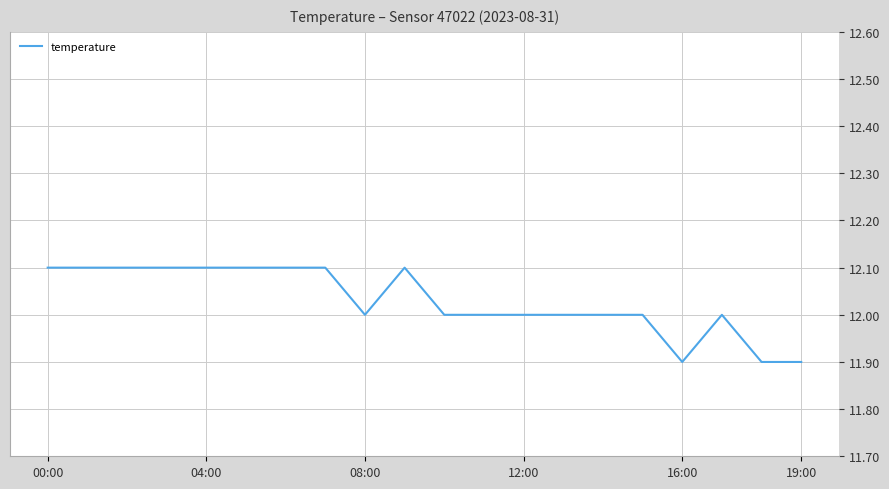

How many distinct data groups are displayed?

1